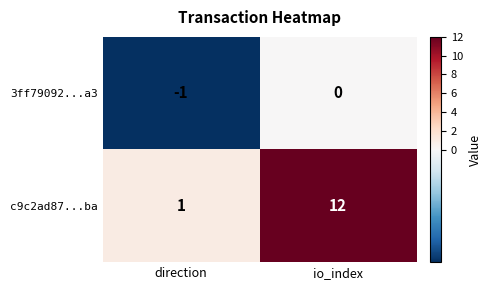

What is the greatest value displayed?

12